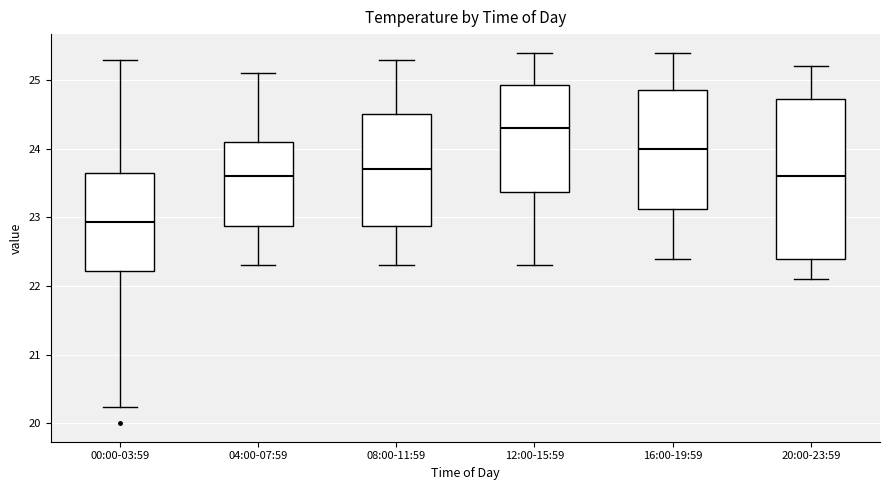

Where does the median line of the box for 12:00-15:59 sit on the y-axis? The values are not printed on the chart, so give them approximately, as read against the axis.

24.3